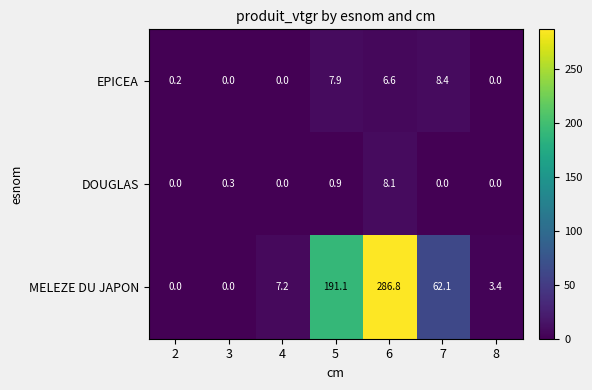

Which series has the largest total across all categories?

MELEZE DU JAPON